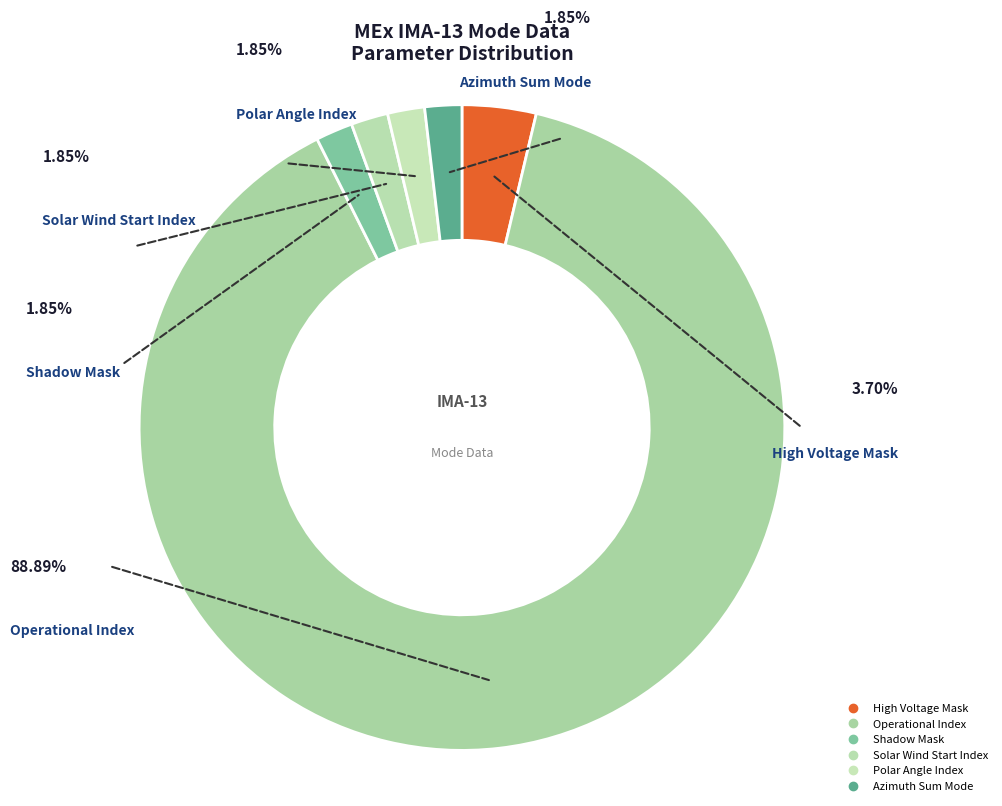

How many slices are in this pie chart?

6